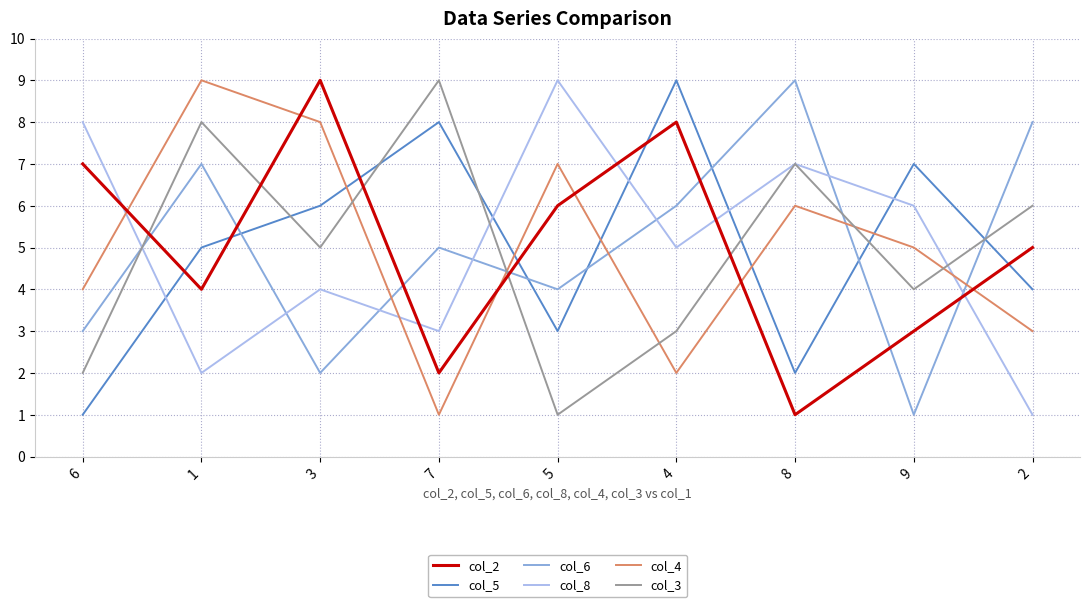

Which series changed the most between 1 and 8?

col_8